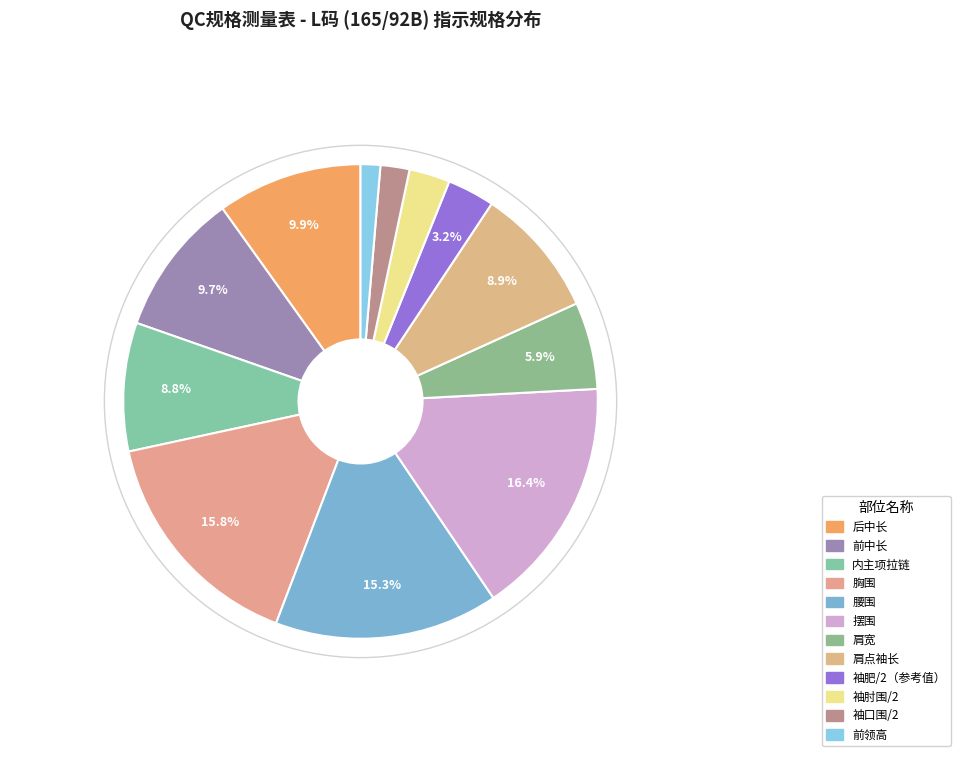

Is there any slice that represents more than half of the pie?

No